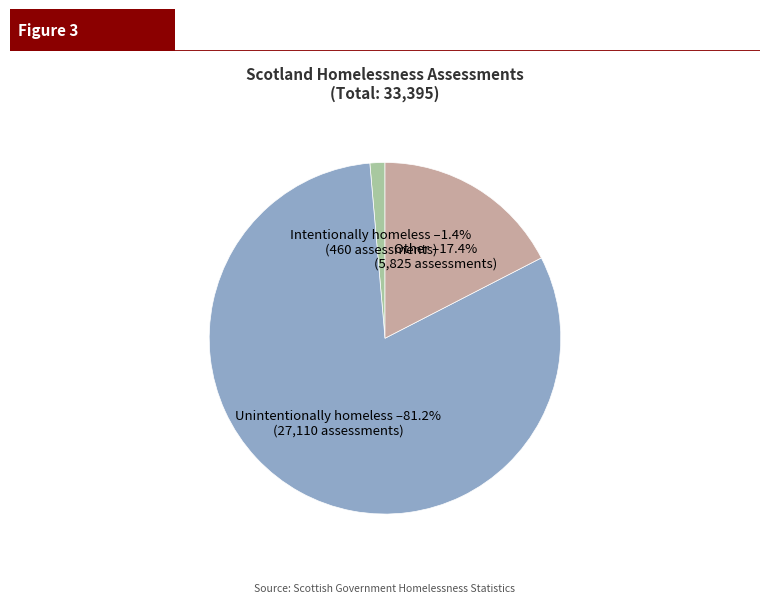

Is there a majority slice in this chart?

Yes